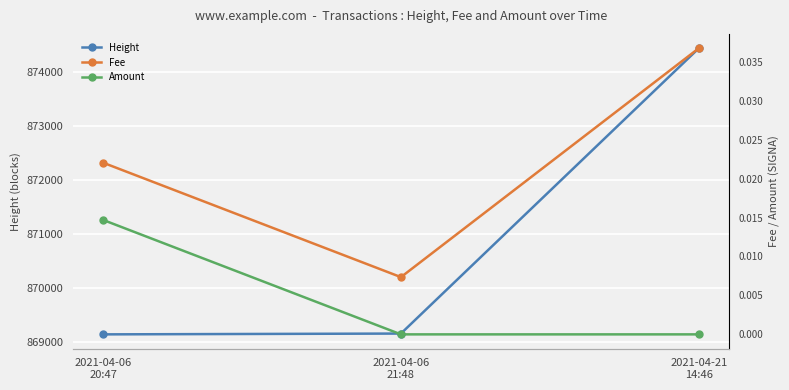

Does the chart display data point markers on the line(s)?

Yes